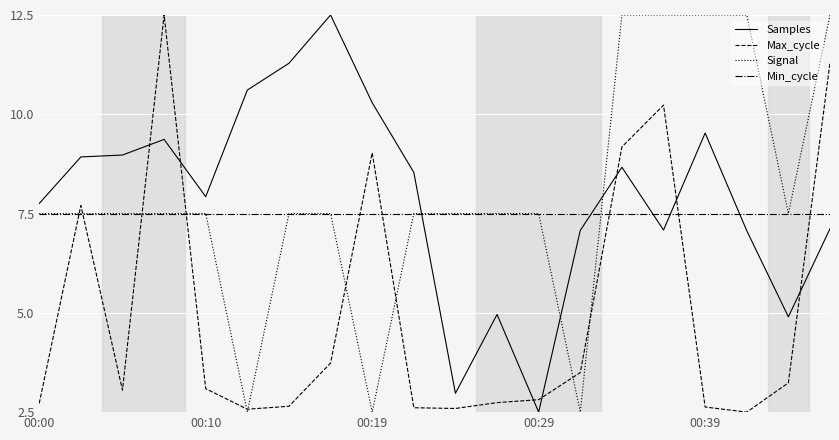

What is the highest value of the Max_cycle series?

12.5